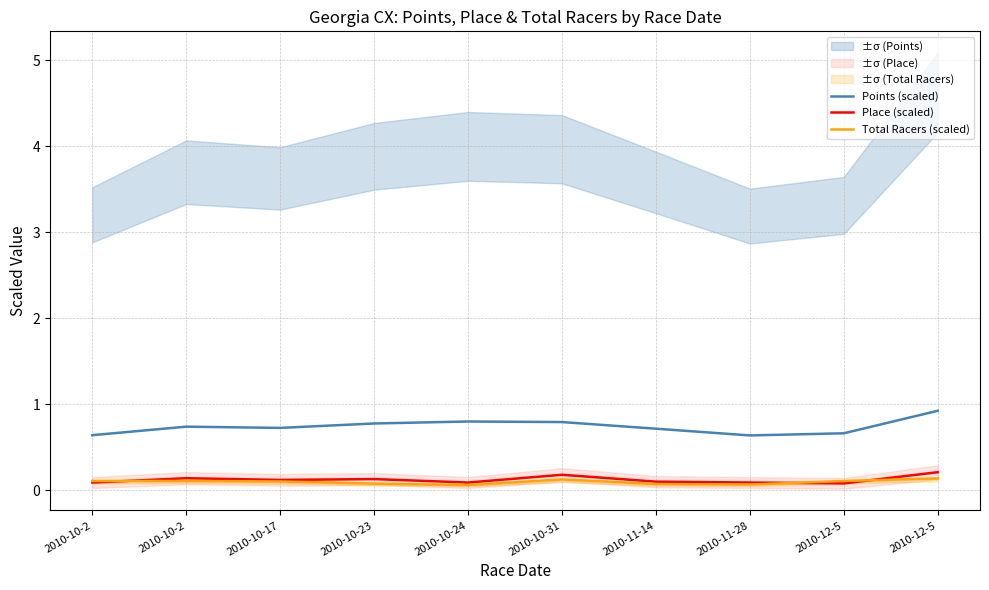

Where do Place (scaled) and Total Racers (scaled) first cross each other?

2010-10-2 and 2010-10-2